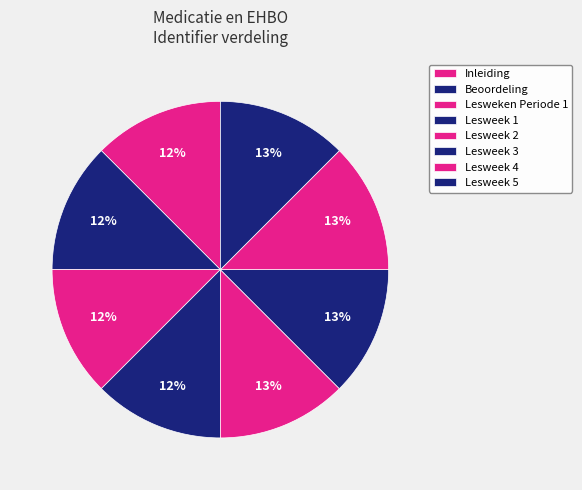

How many segments does this pie chart have?

8